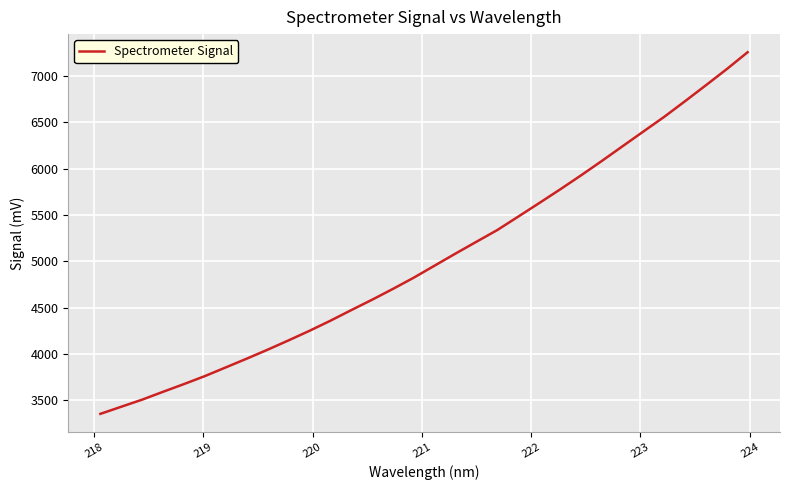

True or false: there are more than 0 points higher than both neighbors.

False